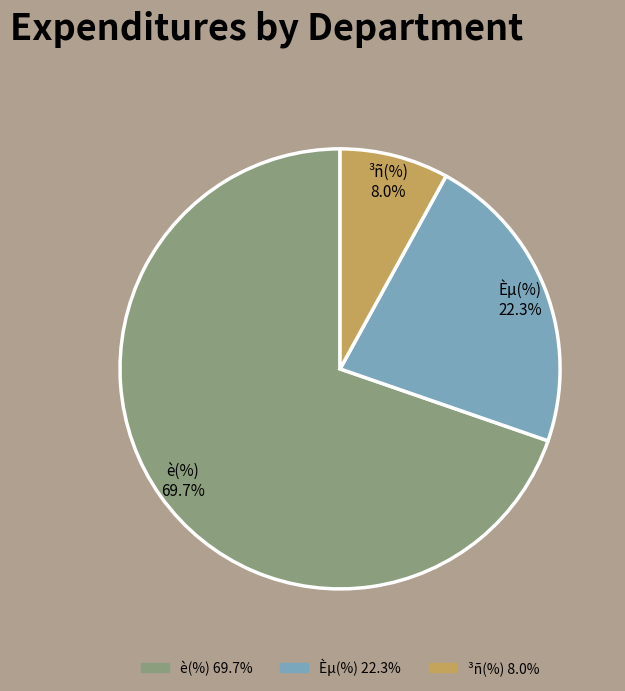

The è(%) slice represents 70% of the pie. True or false?

True